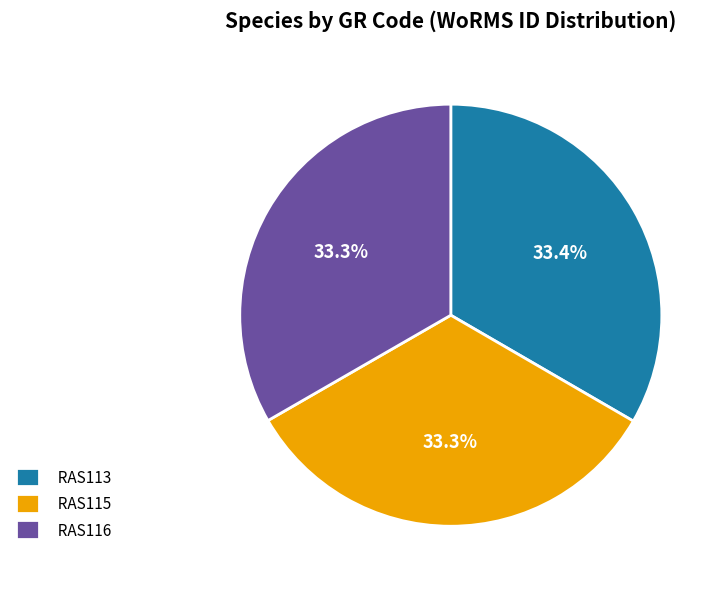

Is RAS115 the majority of the pie?

No